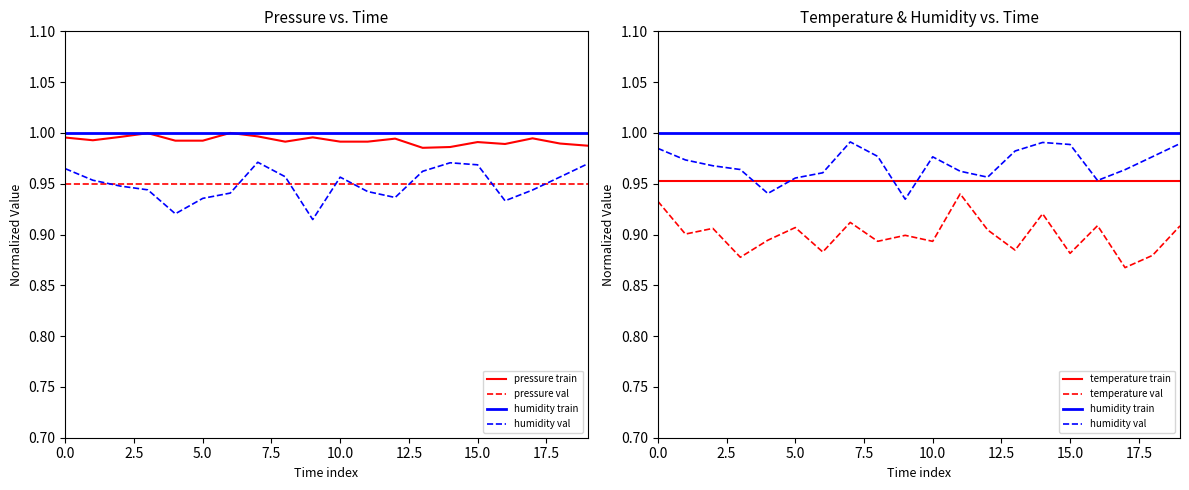

Where is pressure train nearest to the value 0?

13